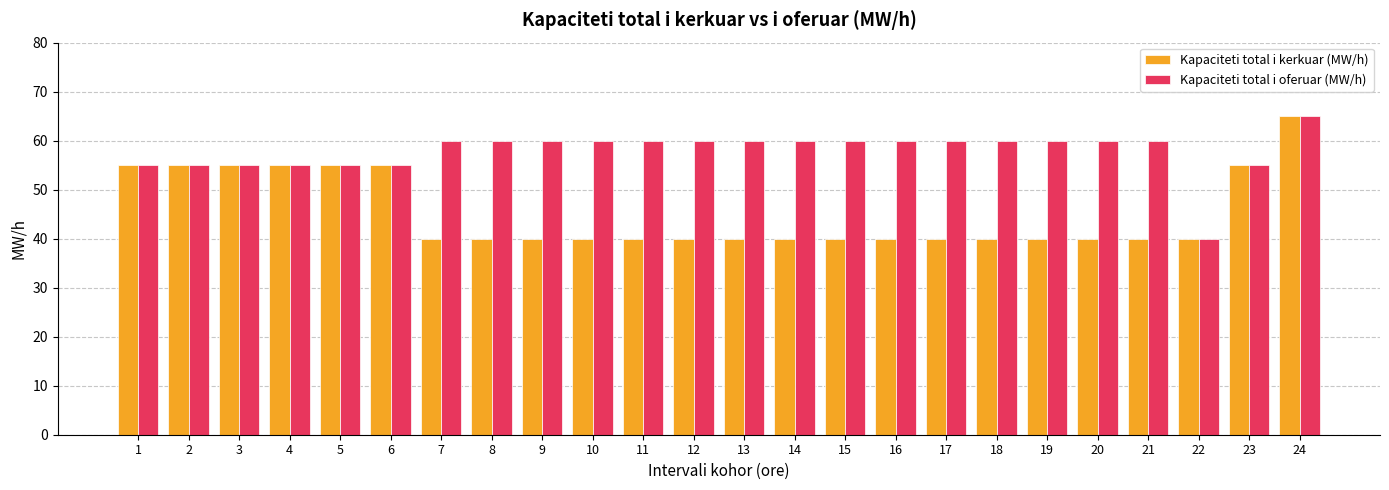

List the series in order of their overall mean, lowest first.

Kapaciteti total i kerkuar (MW/h), Kapaciteti total i oferuar (MW/h)